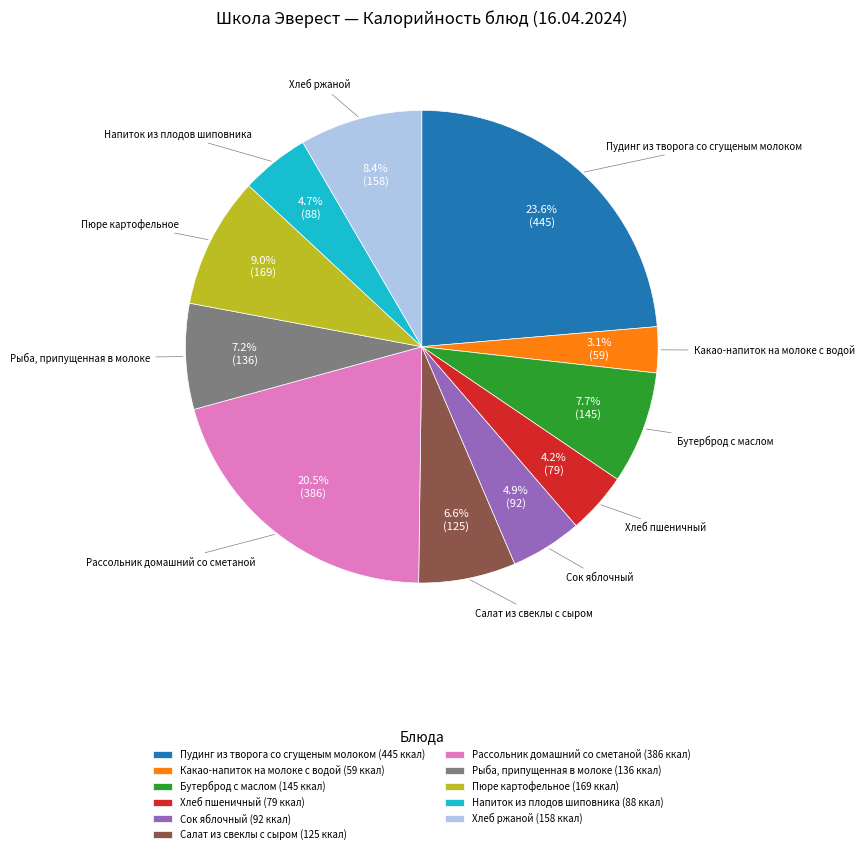

Count the number of slices in the pie.

11